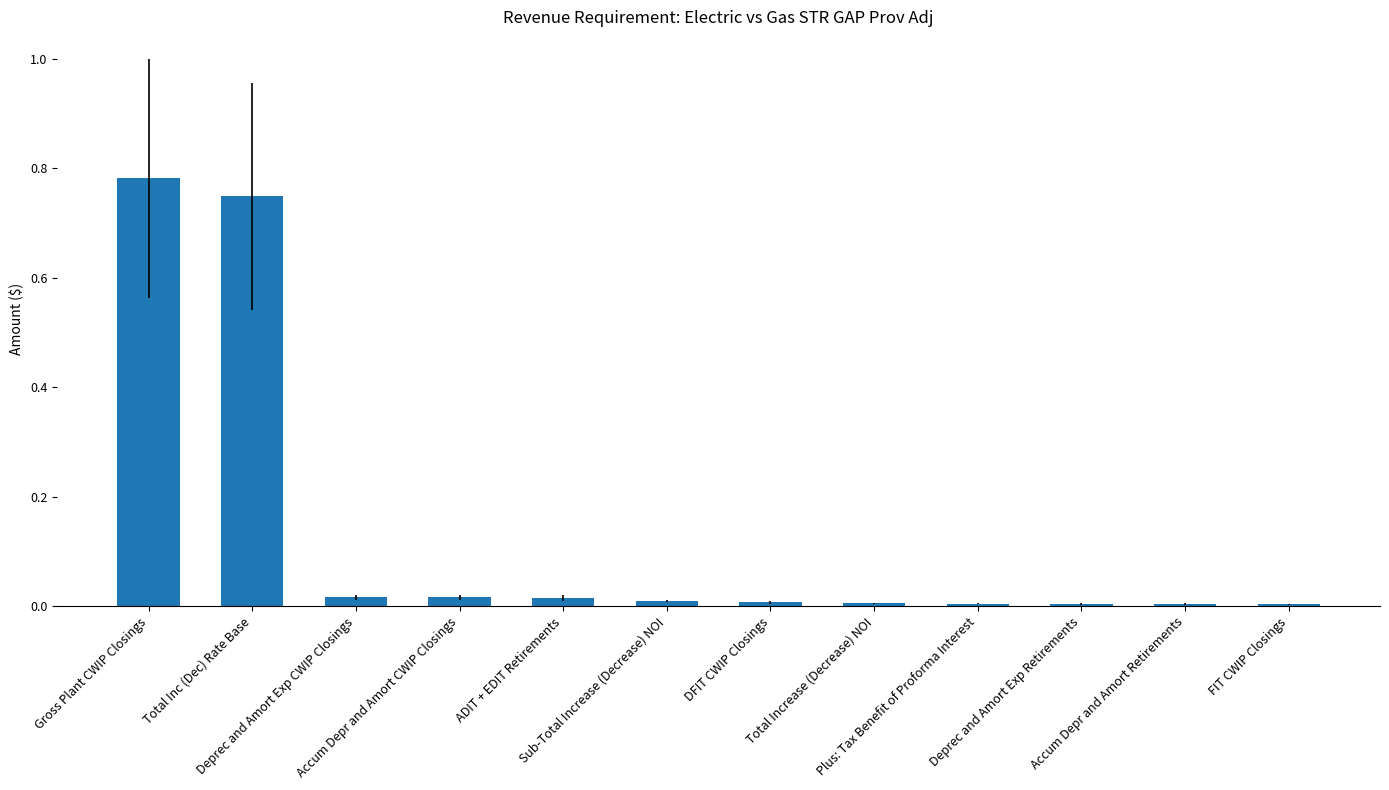

How many bars are there in total?

12